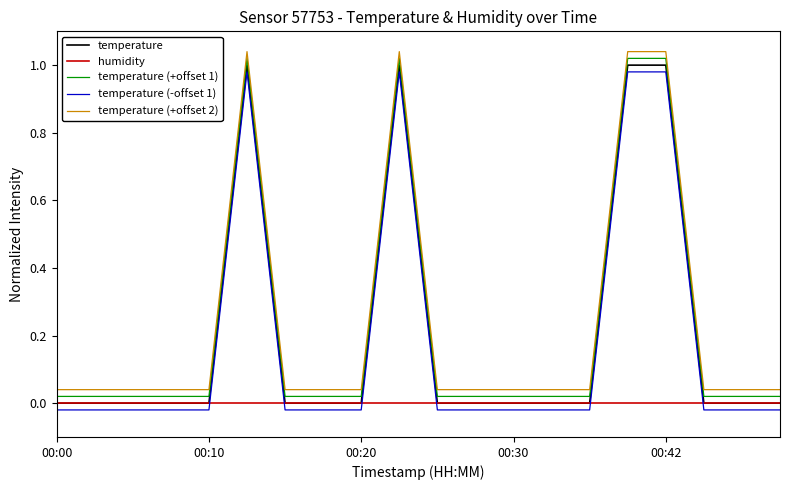

True or false: temperature (+offset 1) and temperature (-offset 1) cross at least once.

False